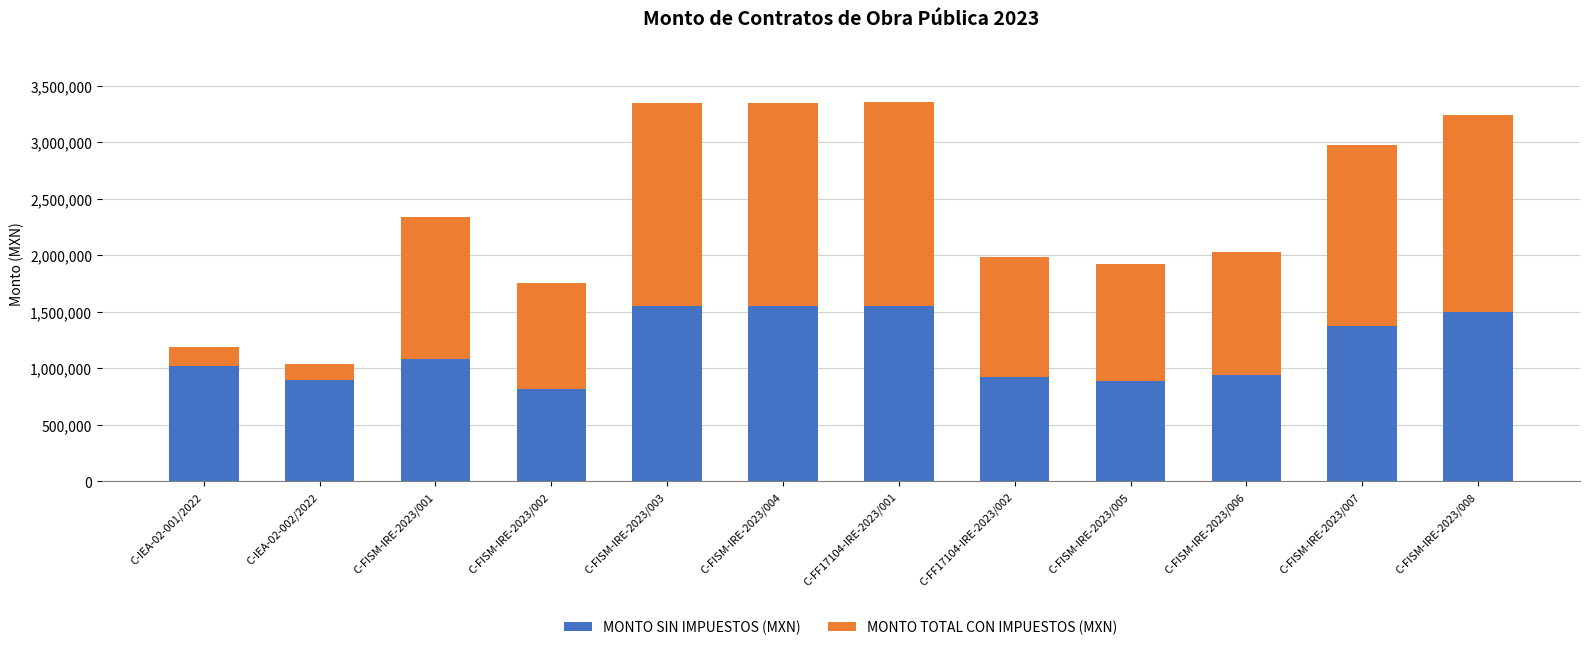

What is the total value across all series at C-FISM-IRE-2023/008?

3241342.3